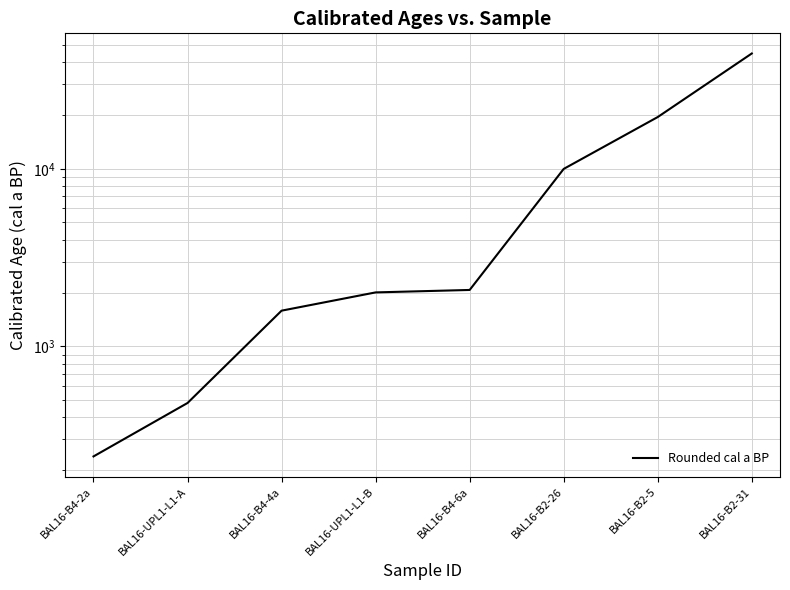

What is the change in value from BAL16-UPL1-L1-A to BAL16-B4-4a?

+1110